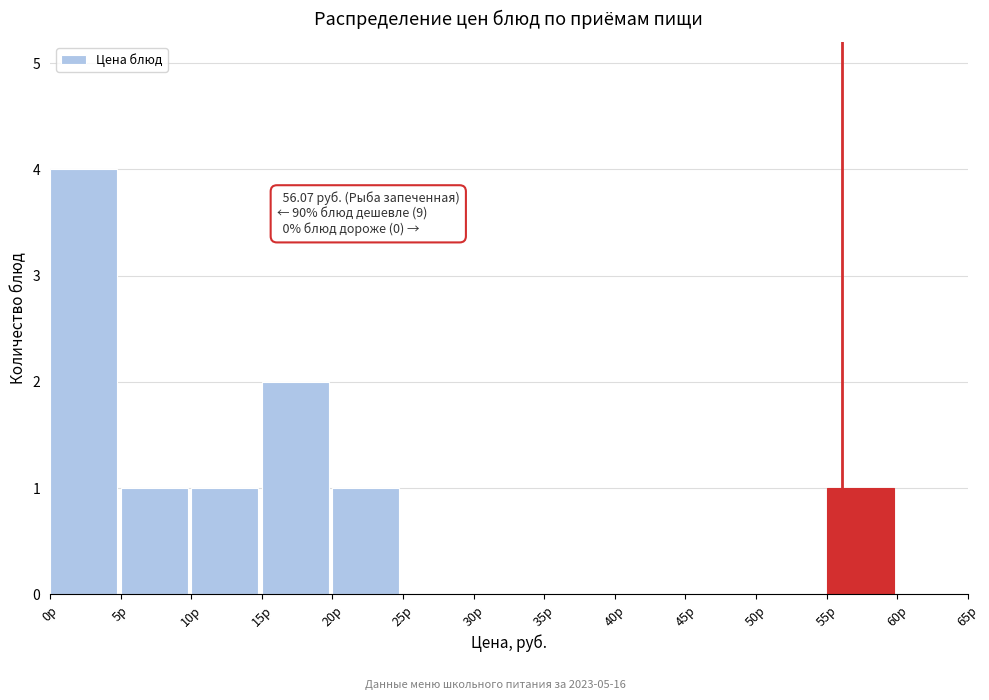

Over which range of the x-axis is the bar tallest?

0 to 5